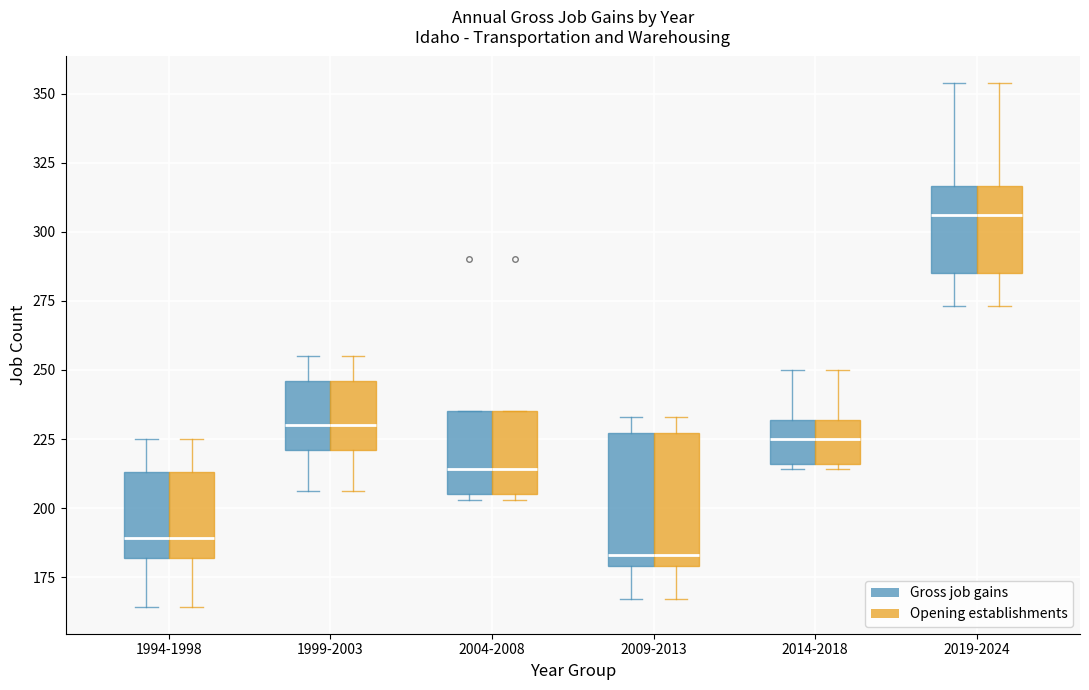

Reading left to right, read every box against the y-axis: the position of its median line, the range the box covers, and the ends of its whiskers. The values are not printed on the chart, so give them approximately, as read against the axis.

1994-1998 (Gross job gains): median 190, box 180 to 215, whiskers 165 to 225
1994-1998 (Opening establishments): median 190, box 180 to 215, whiskers 165 to 225
1999-2003 (Gross job gains): median 230, box 220 to 245, whiskers 205 to 255
1999-2003 (Opening establishments): median 230, box 220 to 245, whiskers 205 to 255
2004-2008 (Gross job gains): median 215, box 205 to 235, whiskers 205 (just below the box's lower edge) to 235
2004-2008 (Opening establishments): median 215, box 205 to 235, whiskers 205 (just below the box's lower edge) to 235
2009-2013 (Gross job gains): median 185, box 180 to 225, whiskers 165 to 235
2009-2013 (Opening establishments): median 185, box 180 to 225, whiskers 165 to 235
2014-2018 (Gross job gains): median 225, box 215 to 230, whiskers 215 (just below the box's lower edge) to 250
2014-2018 (Opening establishments): median 225, box 215 to 230, whiskers 215 (just below the box's lower edge) to 250
2019-2024 (Gross job gains): median 305, box 285 to 315, whiskers 275 to 355
2019-2024 (Opening establishments): median 305, box 285 to 315, whiskers 275 to 355